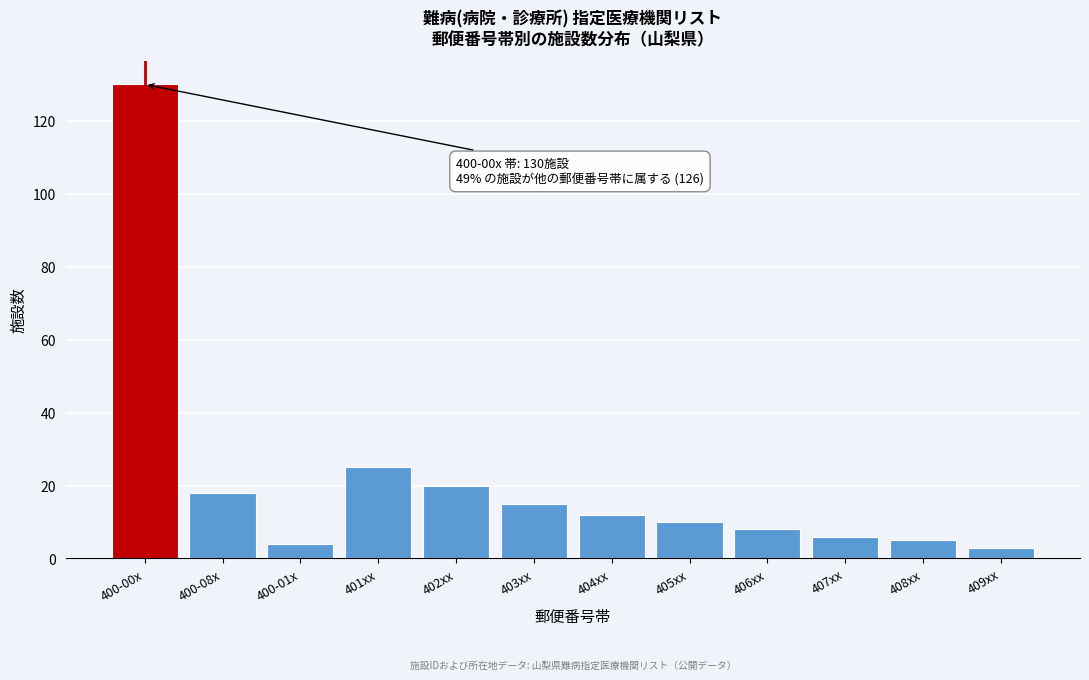

Reading left to right, list all the values displayed in this chart.

400-00x=130	400-08x=18	400-01x=4	401xx=25	402xx=20	403xx=15	404xx=12	405xx=10	406xx=8	407xx=6	408xx=5	409xx=3